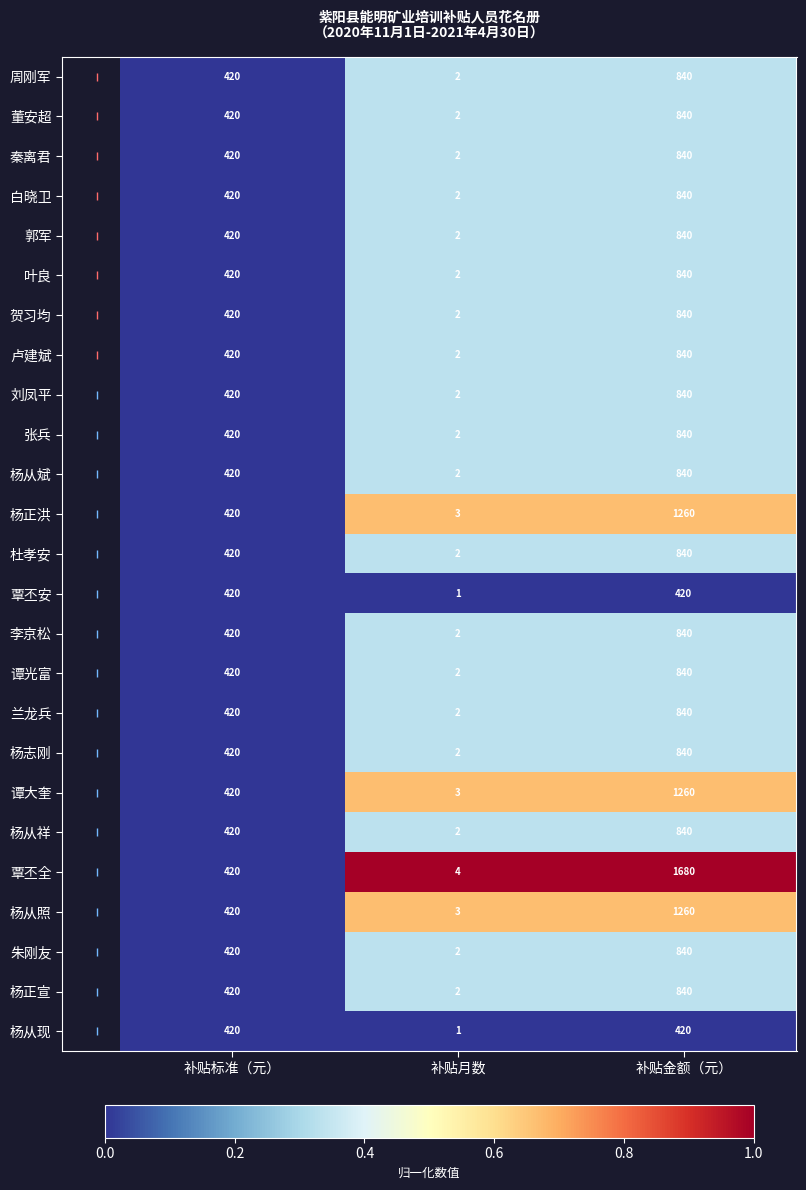

Which series changed the most between 补贴标准（元） and 补贴金额（元）?

覃丕全